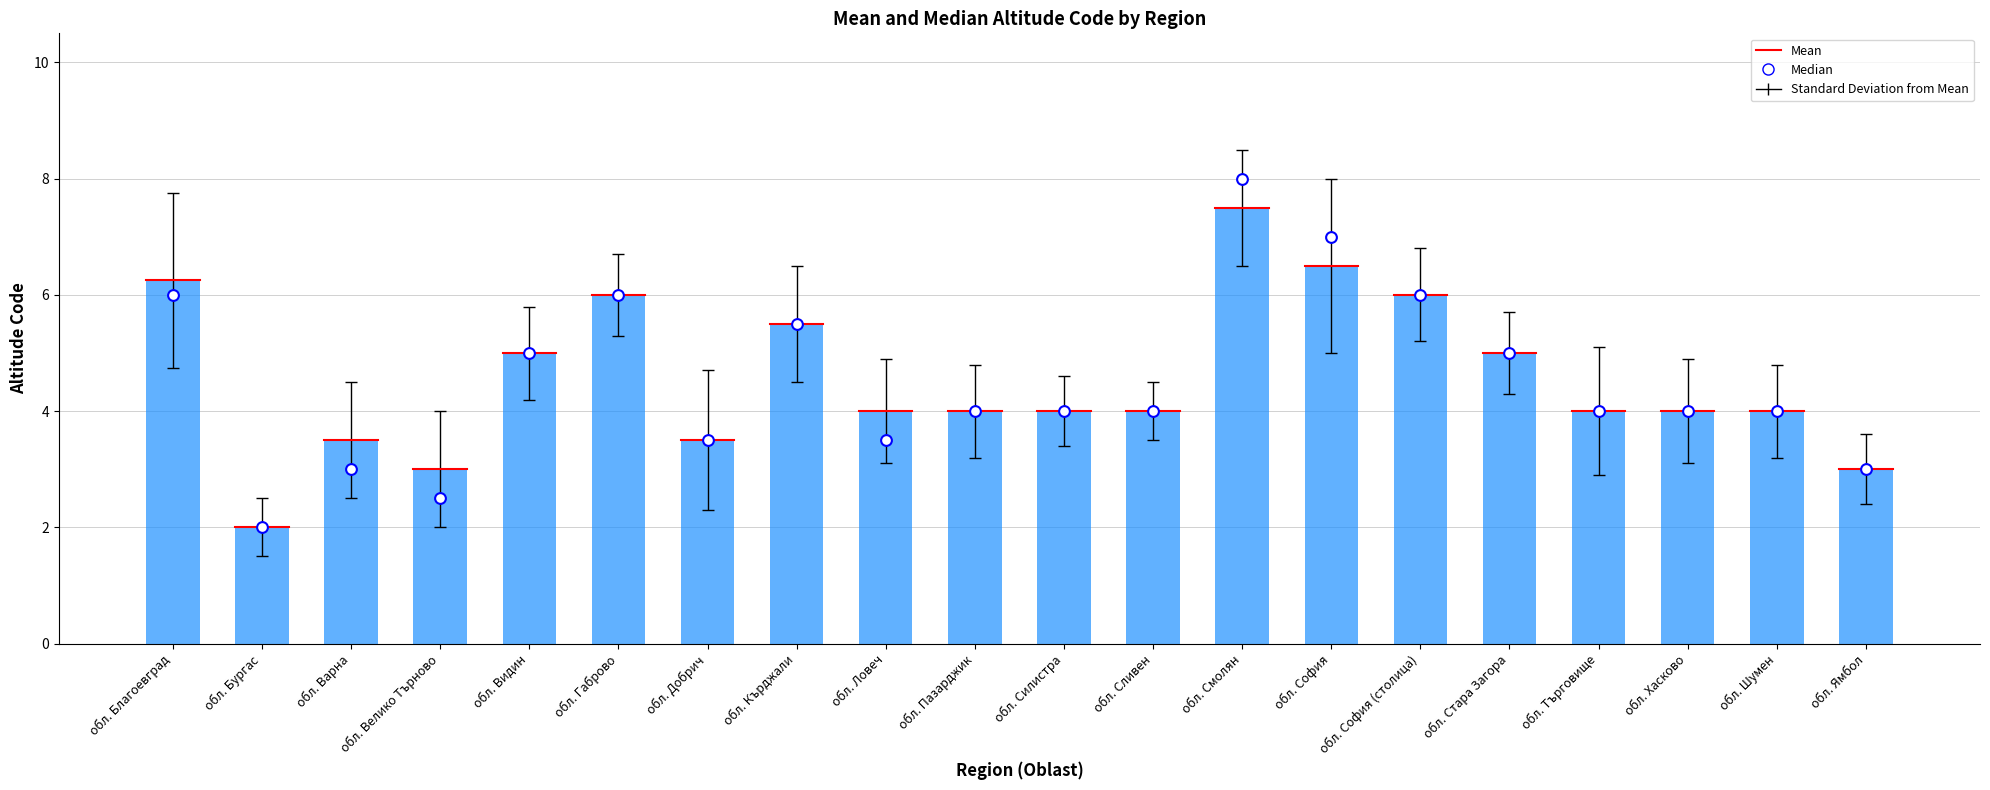

Which series has the largest Y range (max minus min)?

Median